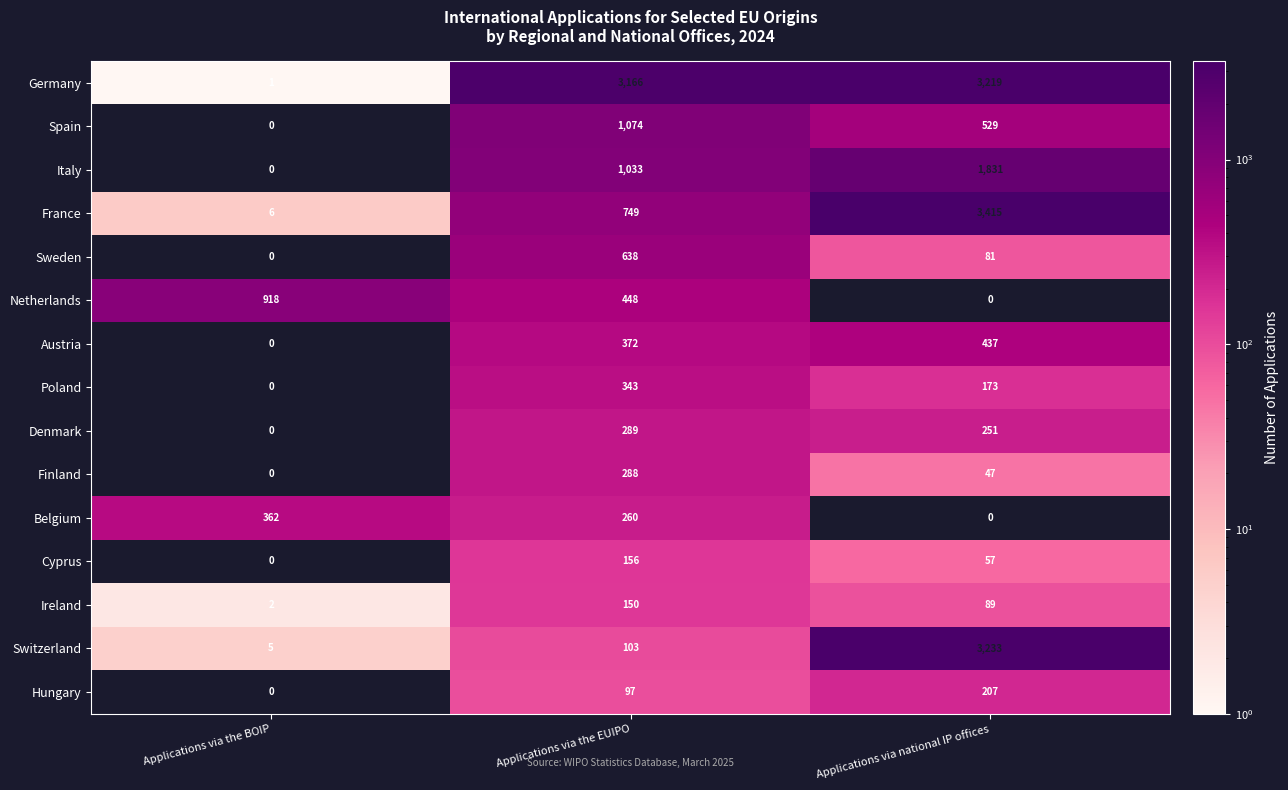

What is the difference between the maximum and minimum values in the Denmark series?

289